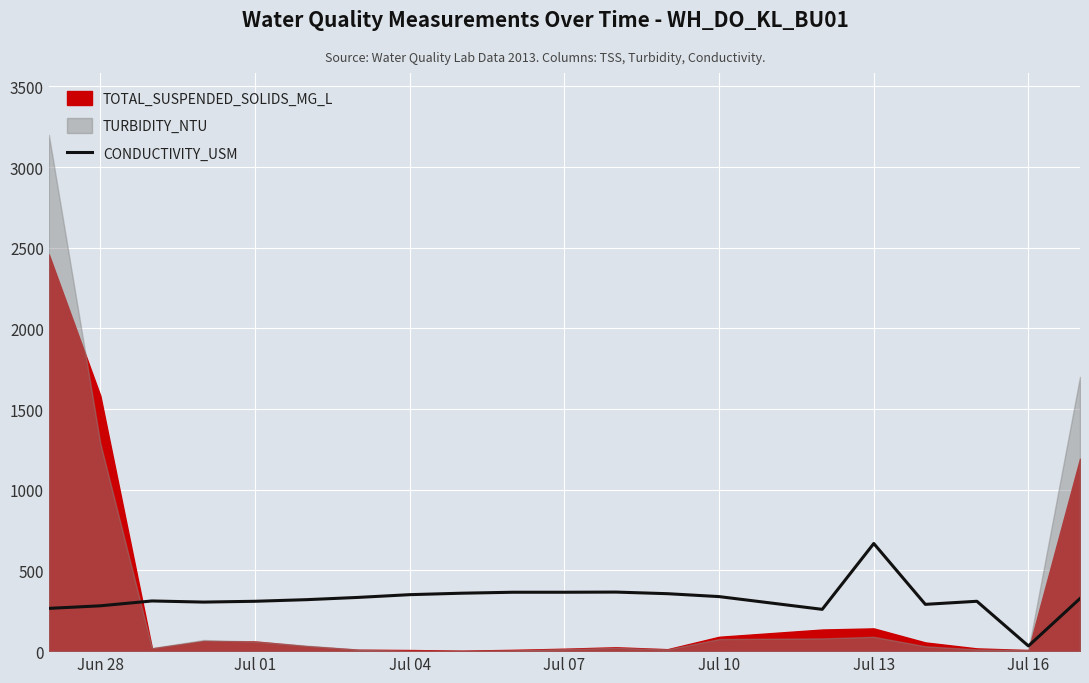

Which category has the lowest value in the CONDUCTIVITY_USM series?

Jul 16